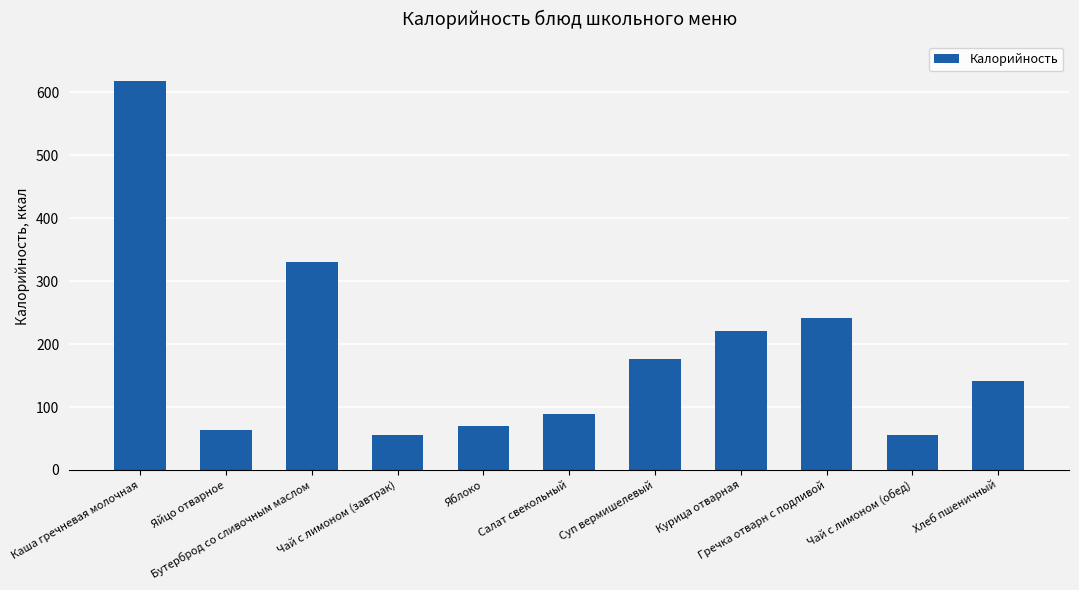

Which has a higher value, Чай с лимоном (обед) or Каша гречневая молочная?

Каша гречневая молочная